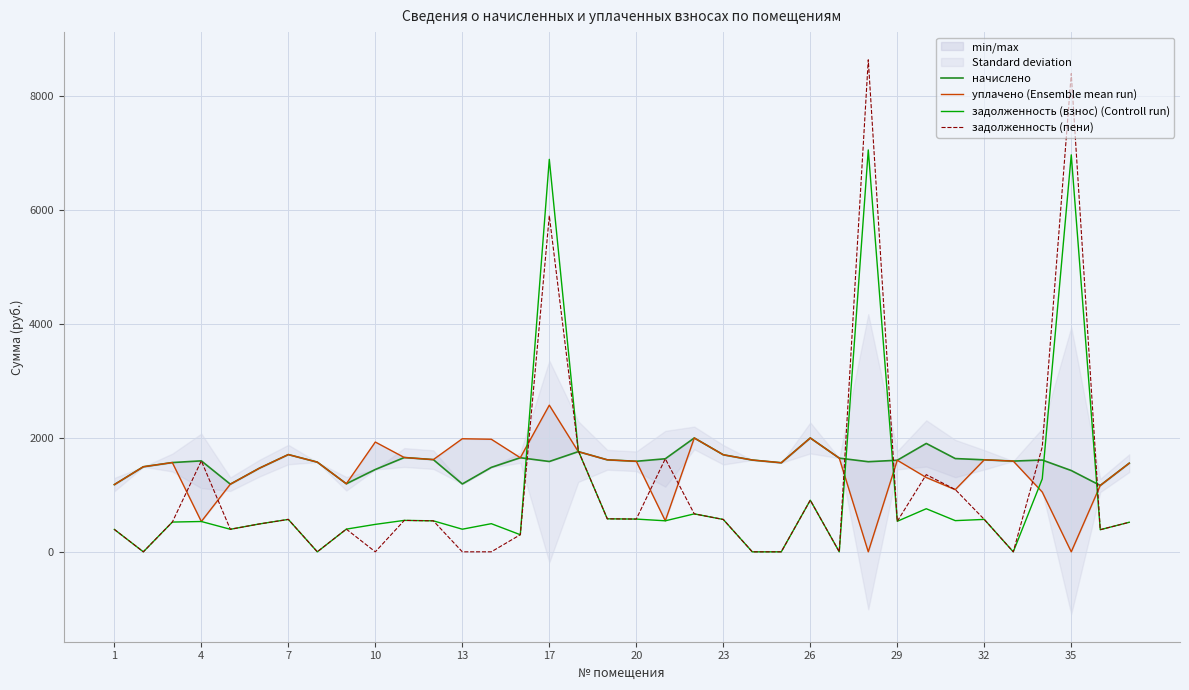

True or false: уплачено (Ensemble mean run) and начислено cross at least once.

True